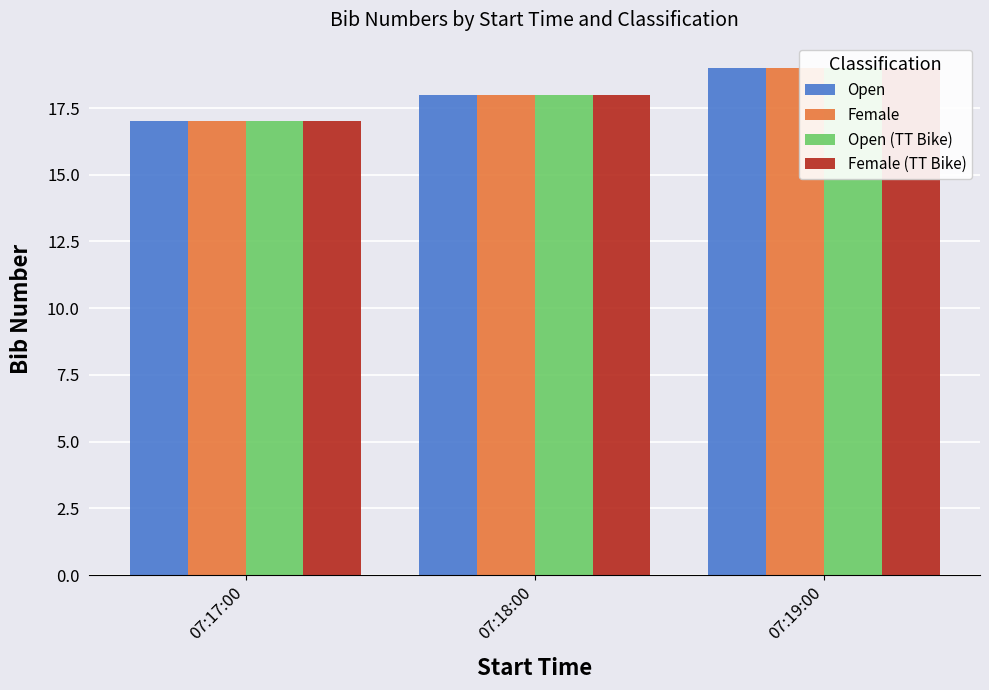

What is the label of the 2nd bar from the right?

07:18:00